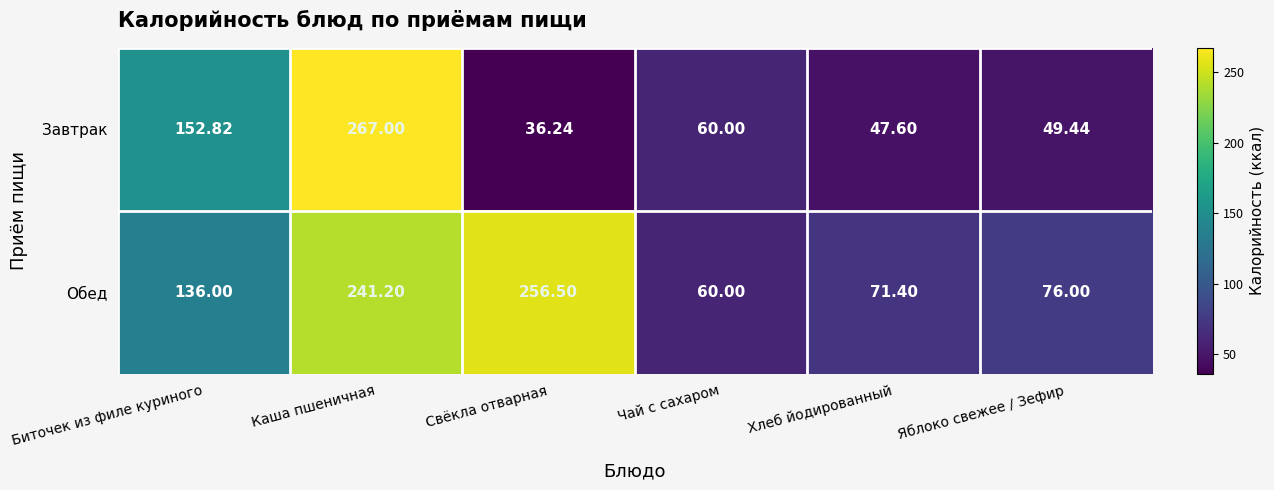

At which category is the sum across all series the highest?

Каша пшеничная